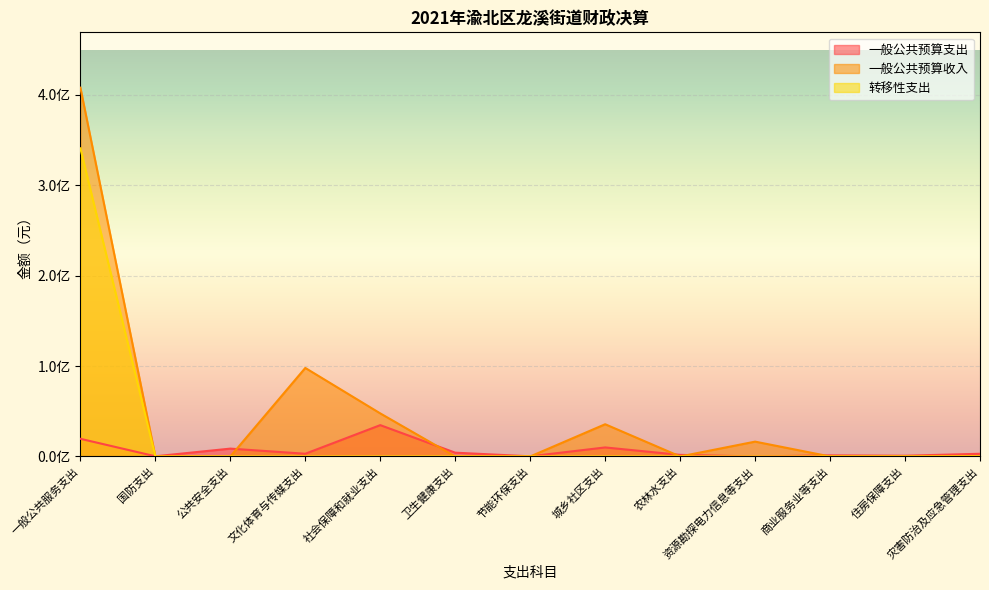

How many positive values does the 转移性支出 series have?

1